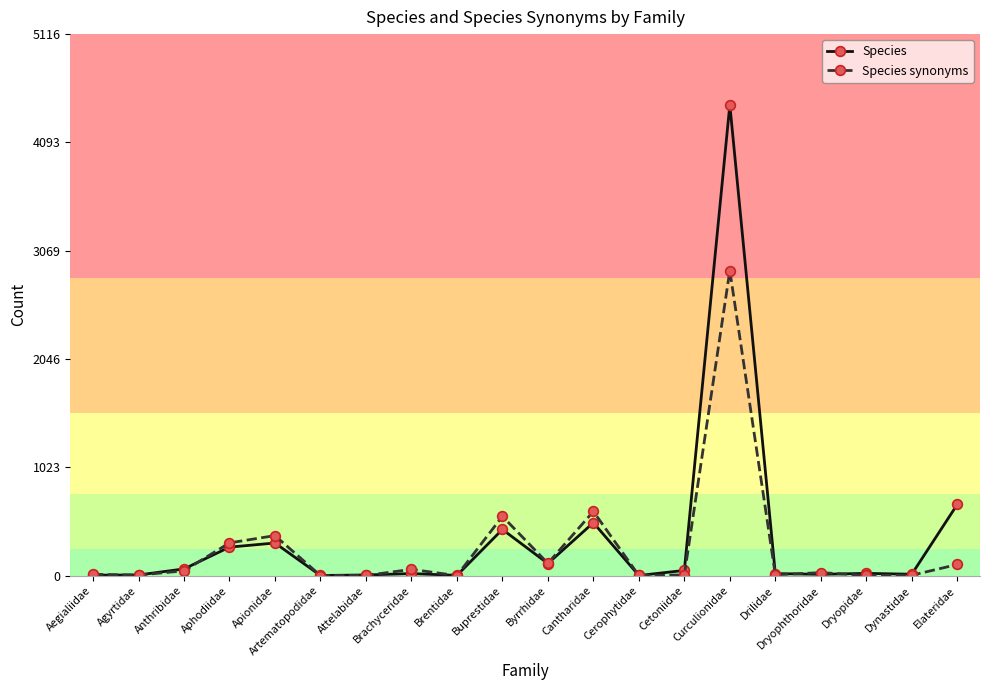

What is the difference between the maximum and minimum values in the Species synonyms series?

2882